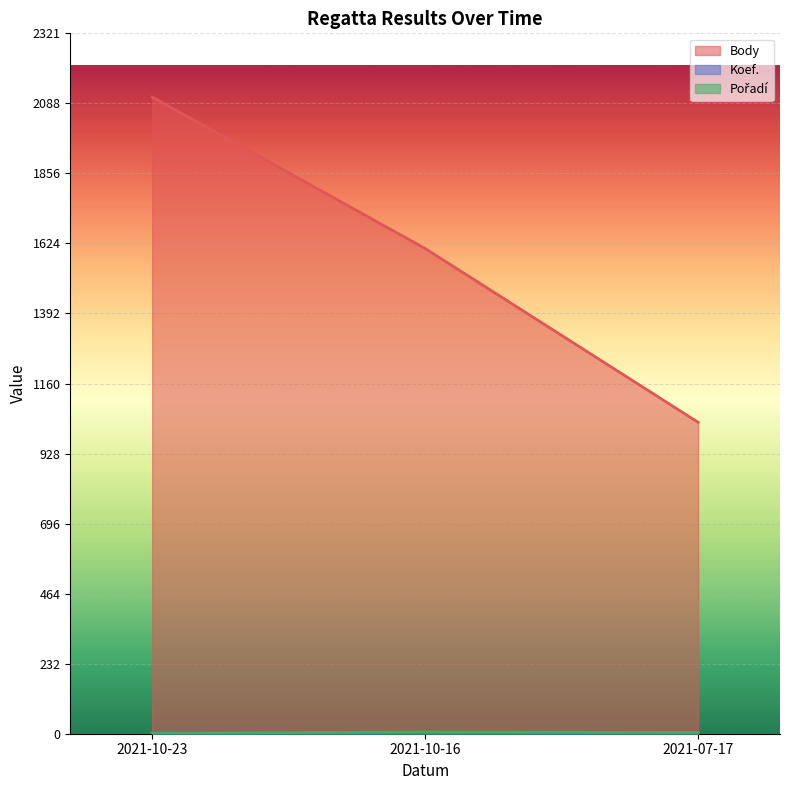

What is the spread (max minus min) of values at 2021-10-23?

2109